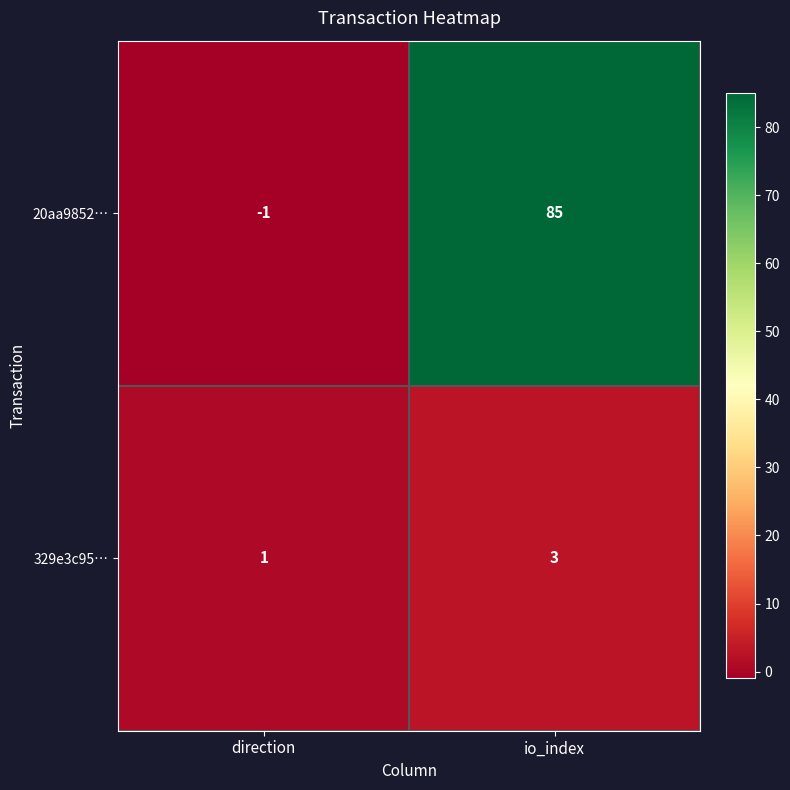

Count the number of data series in this chart.

2